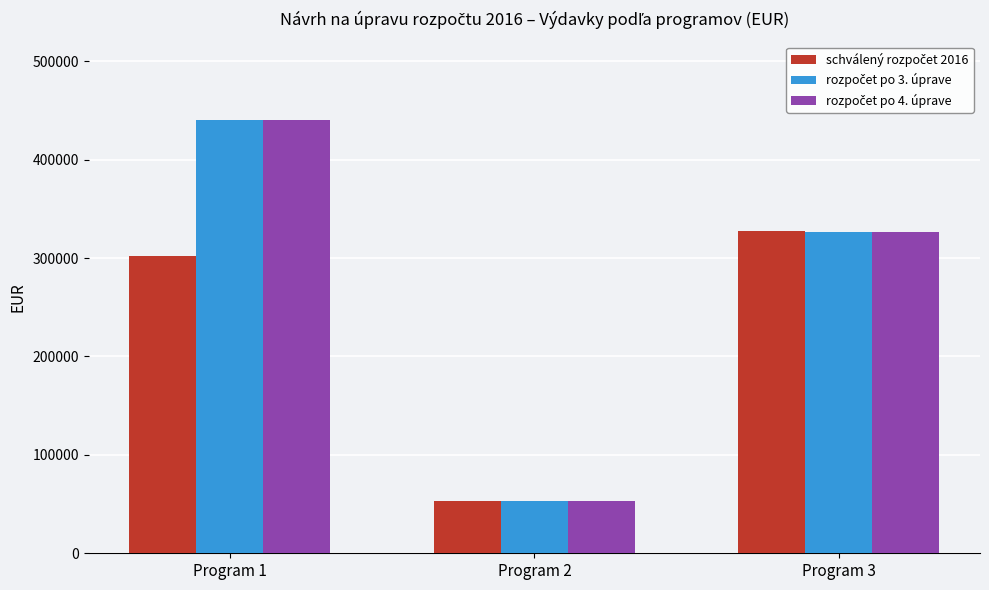

What is the difference between the highest and lowest values at Program 1?

138700